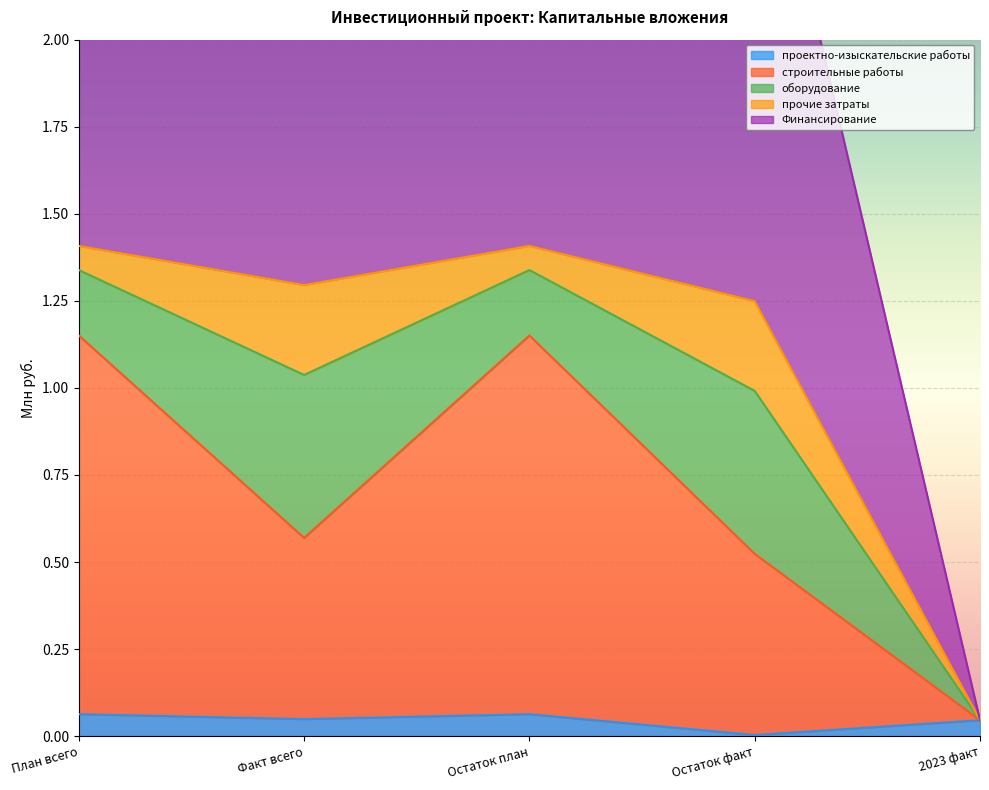

True or false: проектно-изыскательские работы has a value of 0.0 at Остаток план.

False